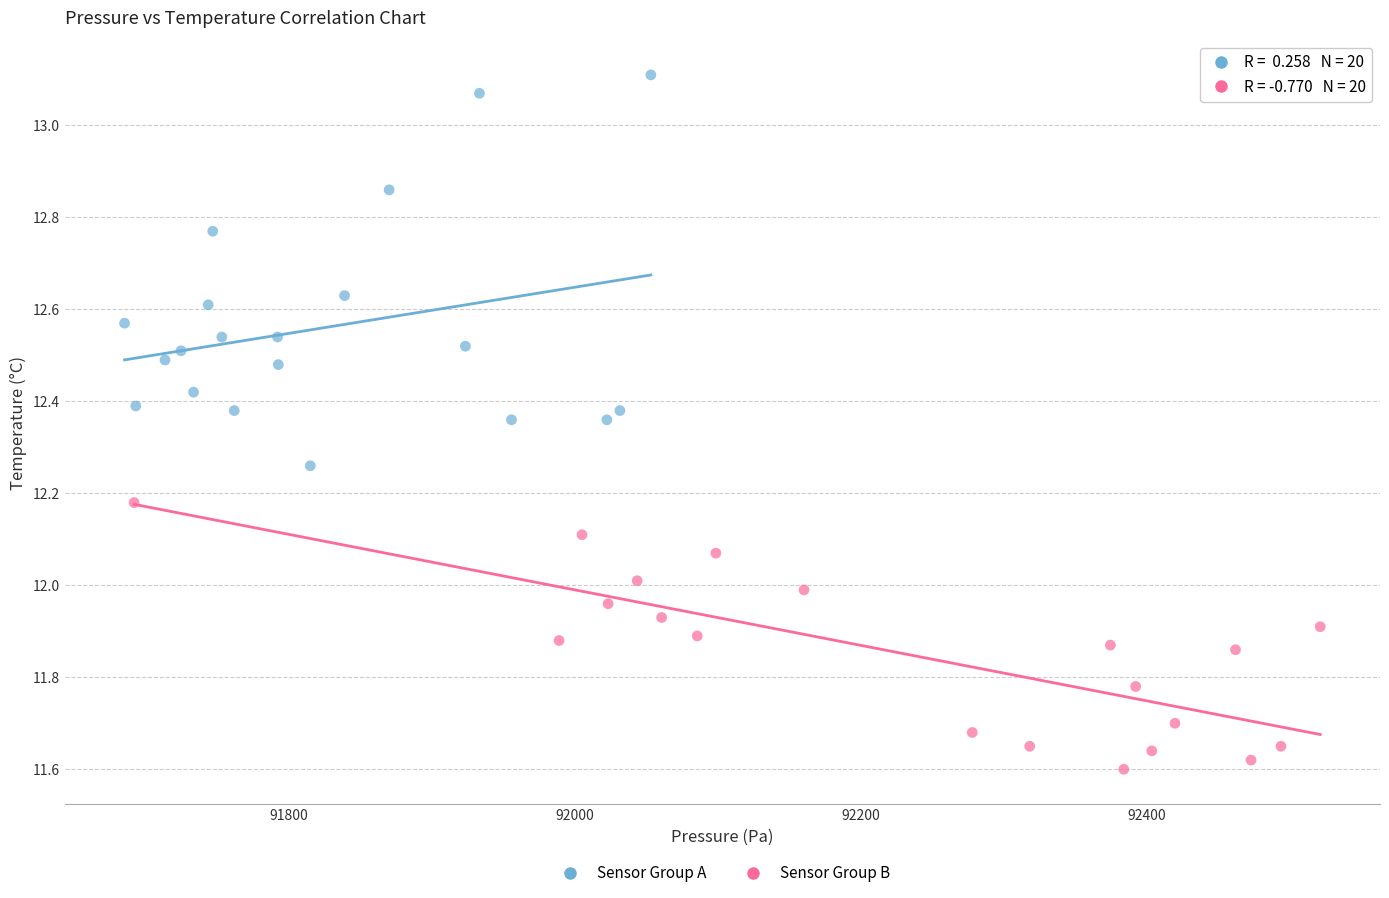

Which series reaches the maximum Y coordinate?

Sensor Group A